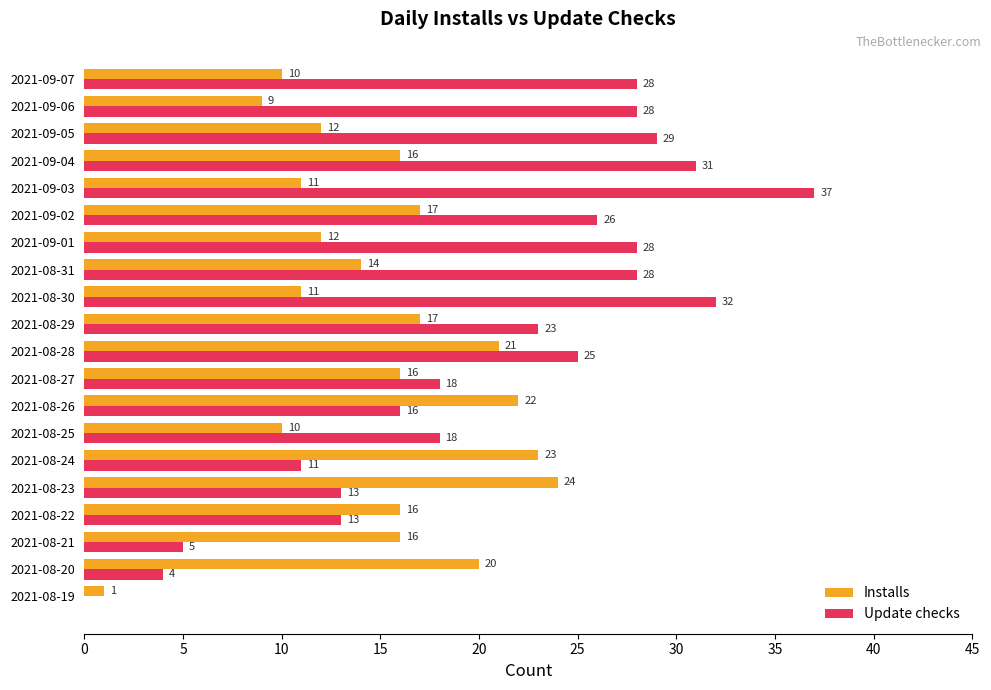

Which series changed the most between 2021-09-04 and 2021-09-05?

Installs